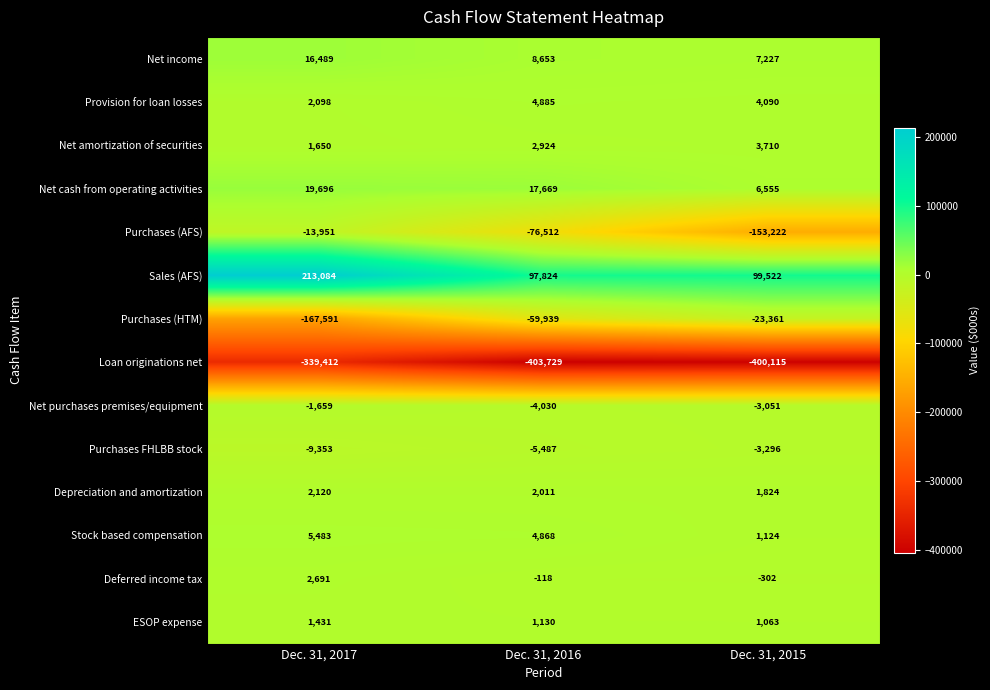

What is the sum of the Depreciation and amortization values at Dec. 31, 2017 and Dec. 31, 2015?

3944